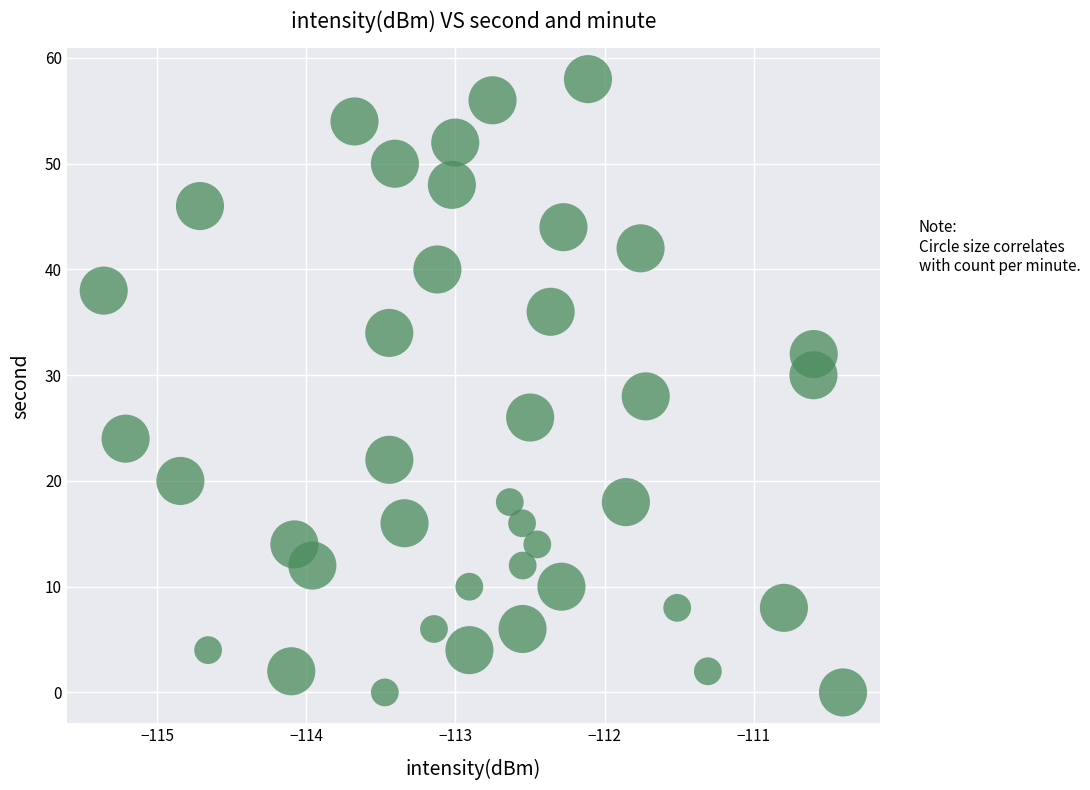

What is the range of Y values (max minus min)?

58